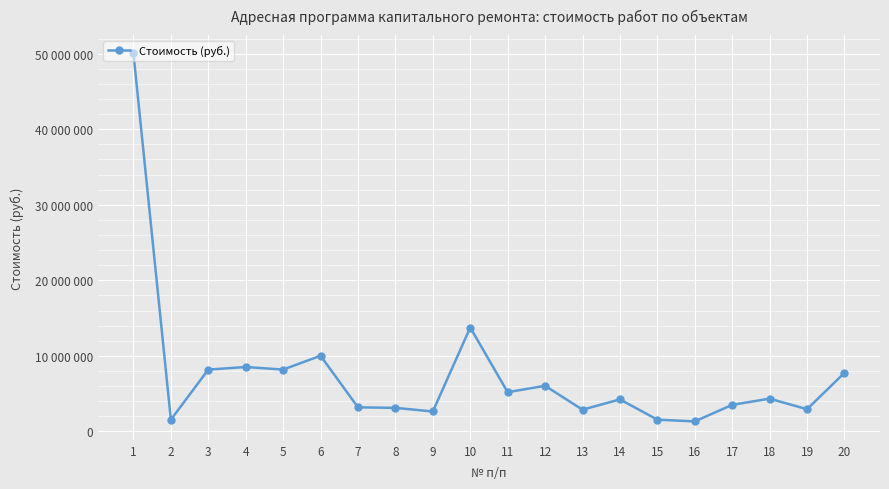

Does the chart have visible grid lines?

Yes